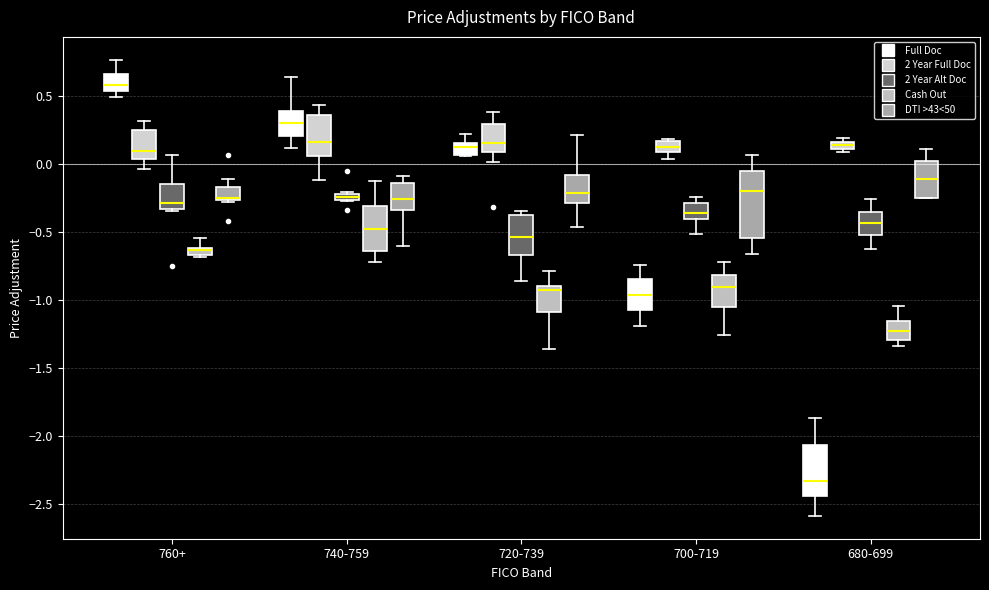

Which box has the highest median line?

760+ (Full Doc)